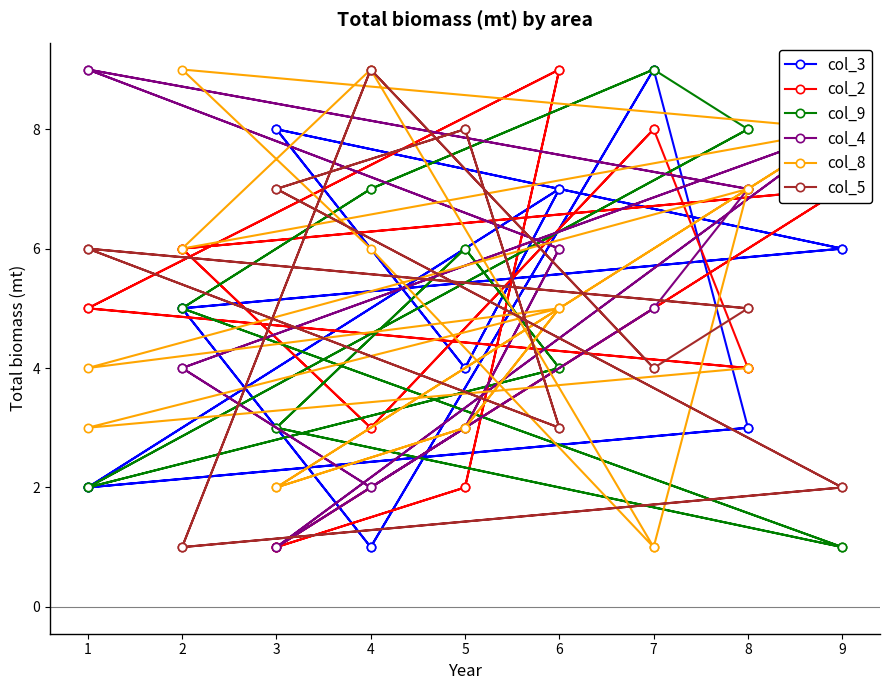

Does the chart display data point markers on the line(s)?

Yes